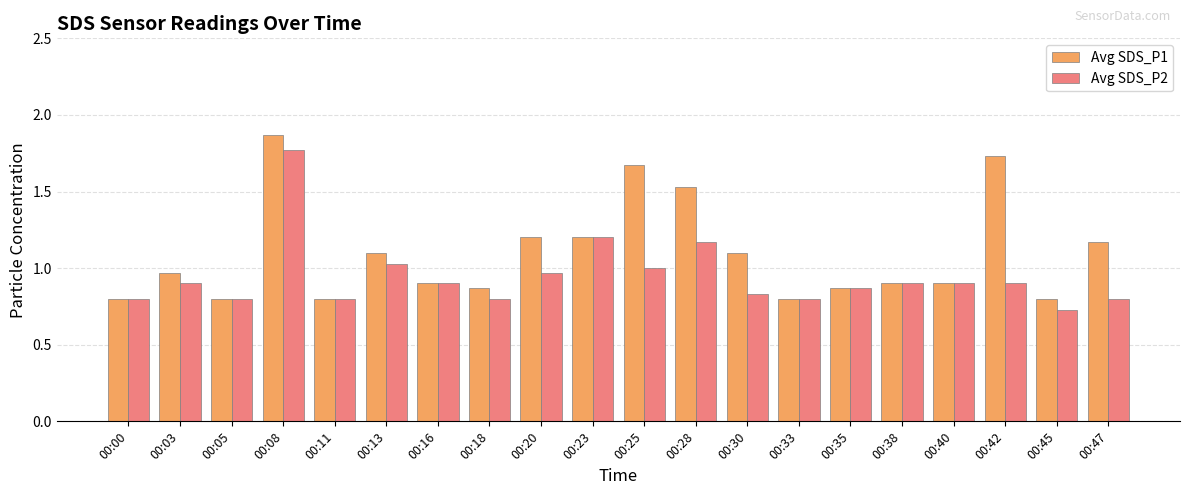

Between 00:30 and 00:33, which series saw the biggest shift?

Avg SDS_P1